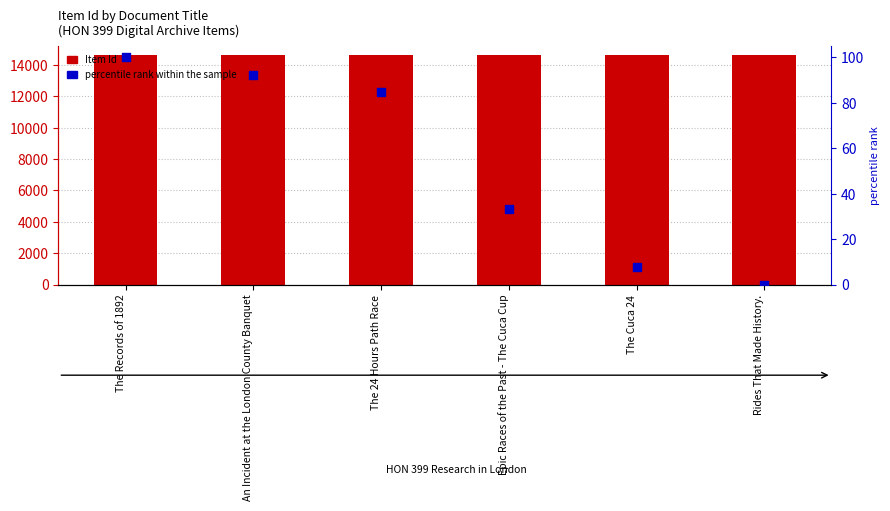

What are all the series names shown in the legend?

Item Id, percentile rank within the sample